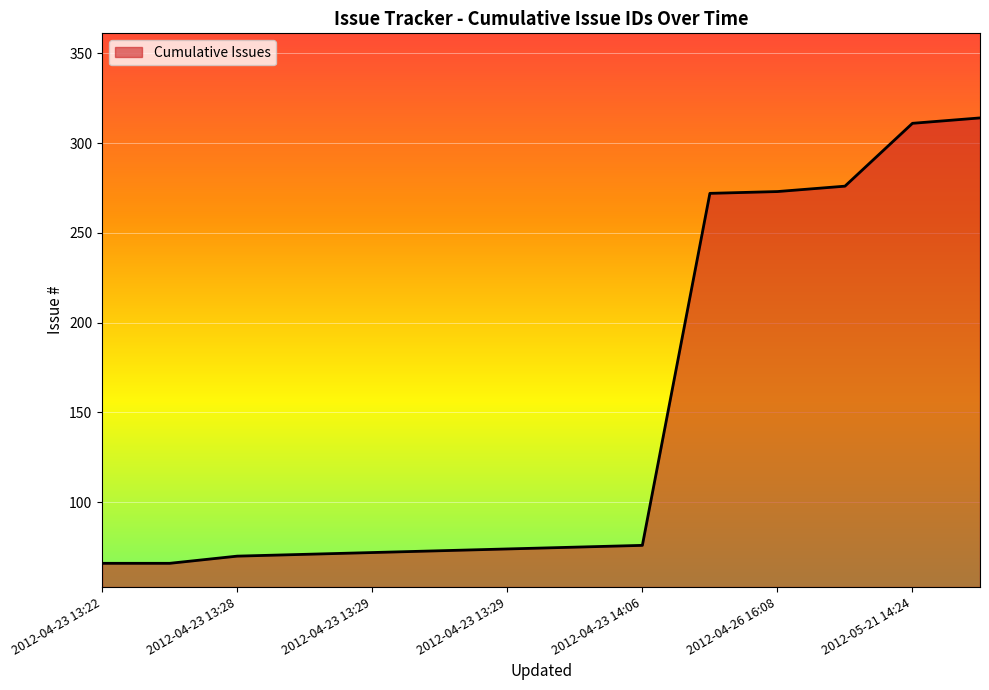

What is the smallest value displayed?

66